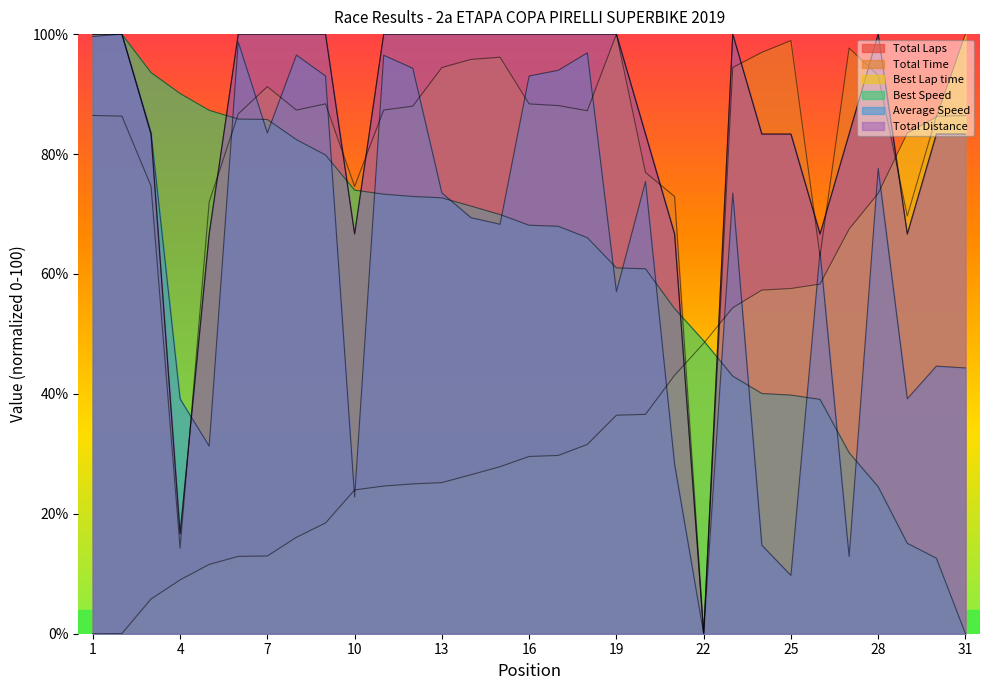

What is the maximum value shown in the chart?

100.0